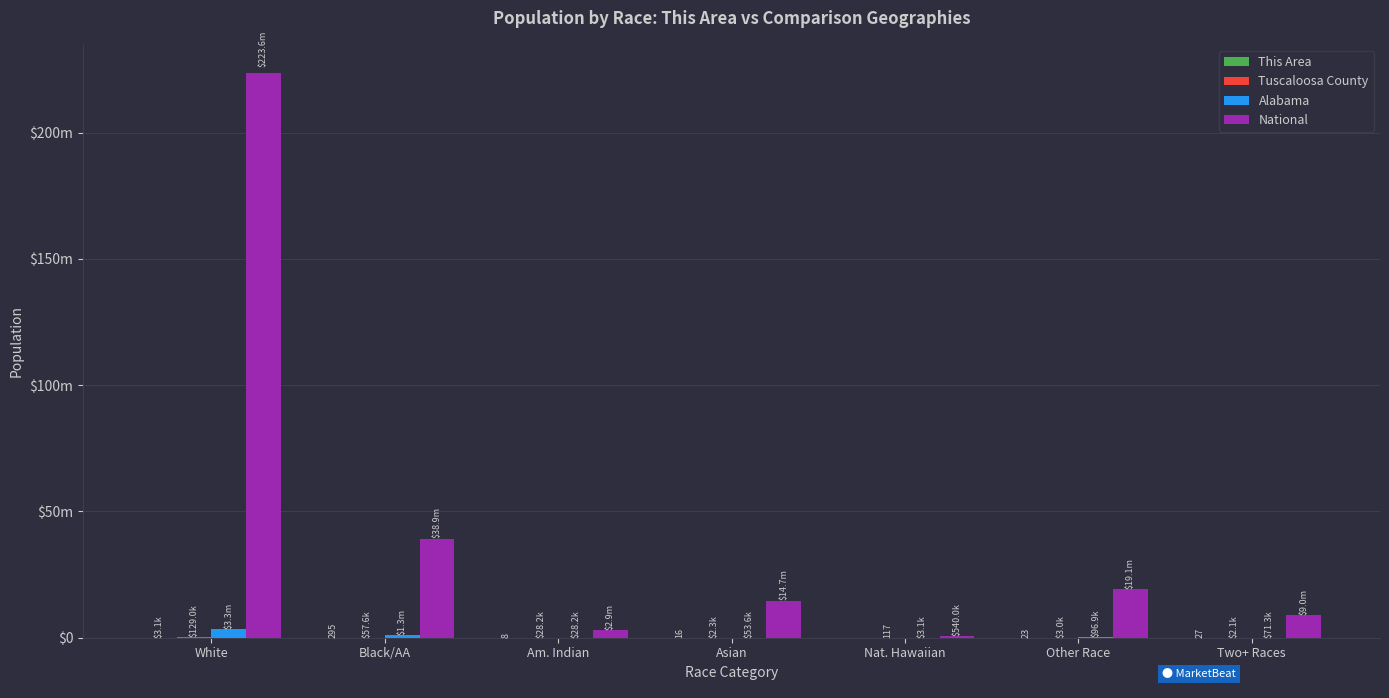

Which category has the lowest value in the Tuscaloosa County series?

Nat. Hawaiian